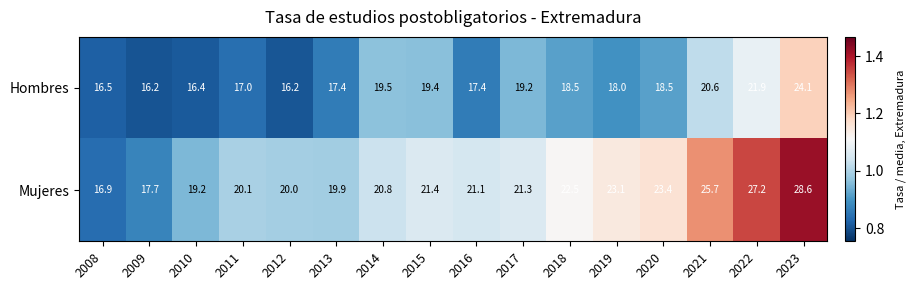

At 2017, list the series in order from smallest to largest.

Hombres, Mujeres